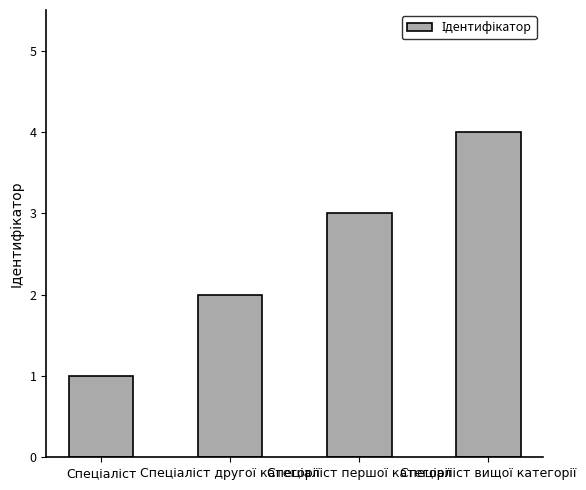

What is the difference between the maximum and minimum values?

3